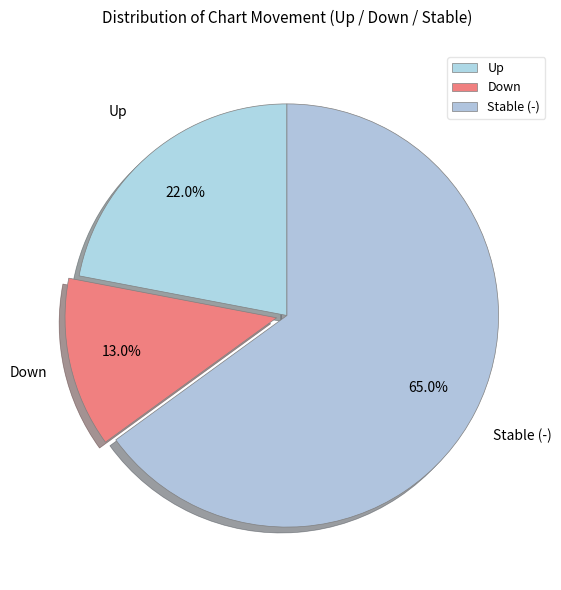

Rank the categories by value from lowest to highest.

Down, Up, Stable (-)